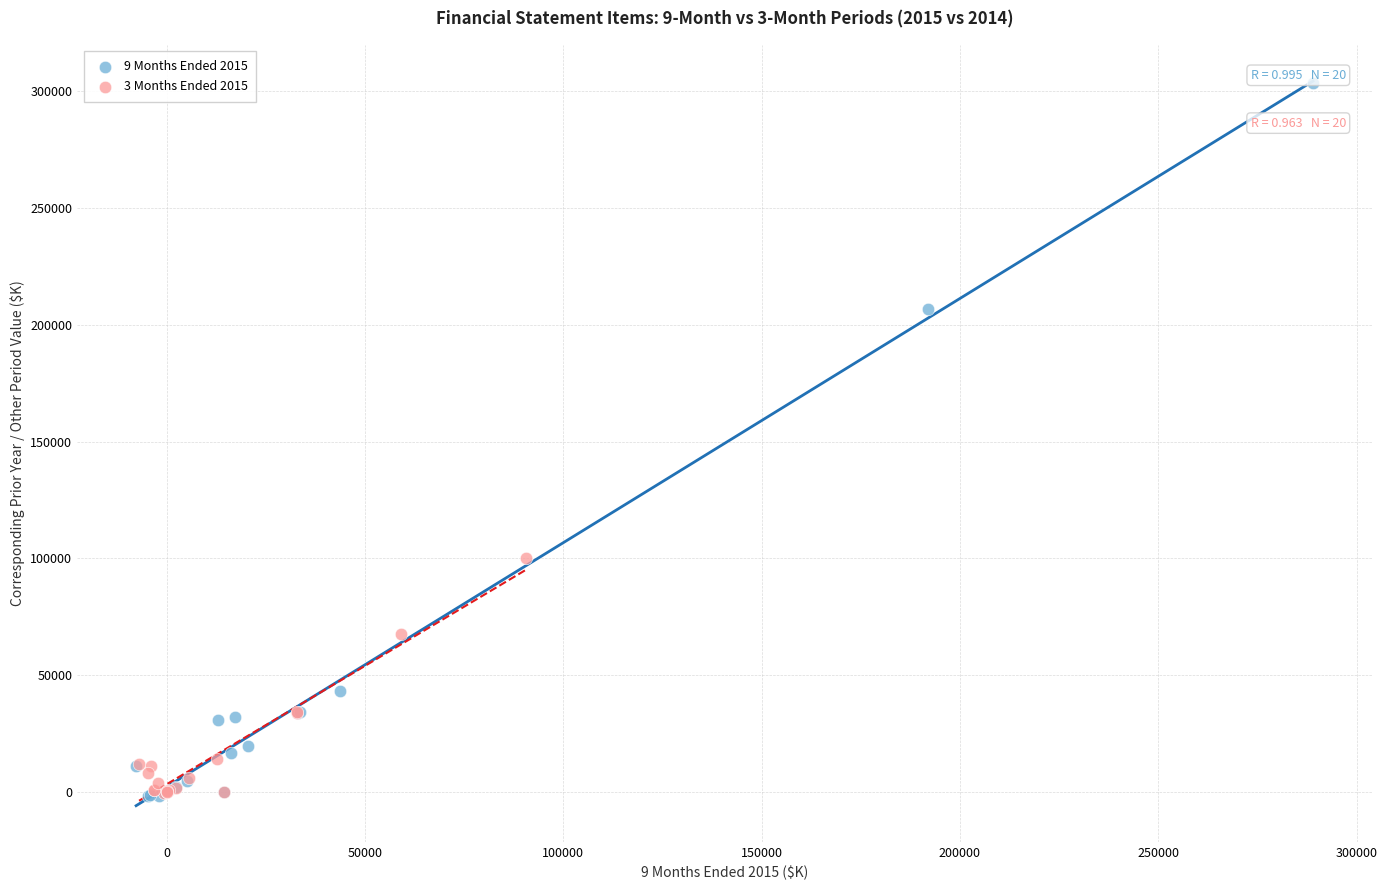

Which series reaches the maximum Y coordinate?

9 Months Ended 2015